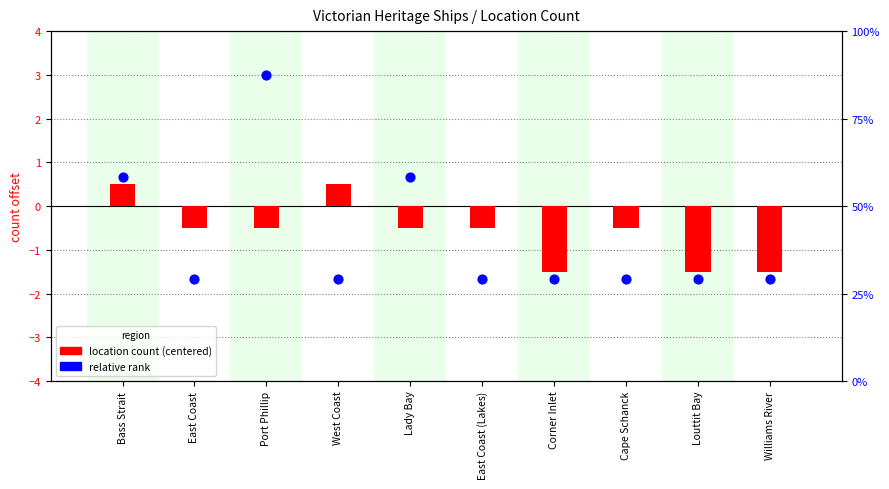

Which has a higher value, Bass Strait or Williams River?

Bass Strait